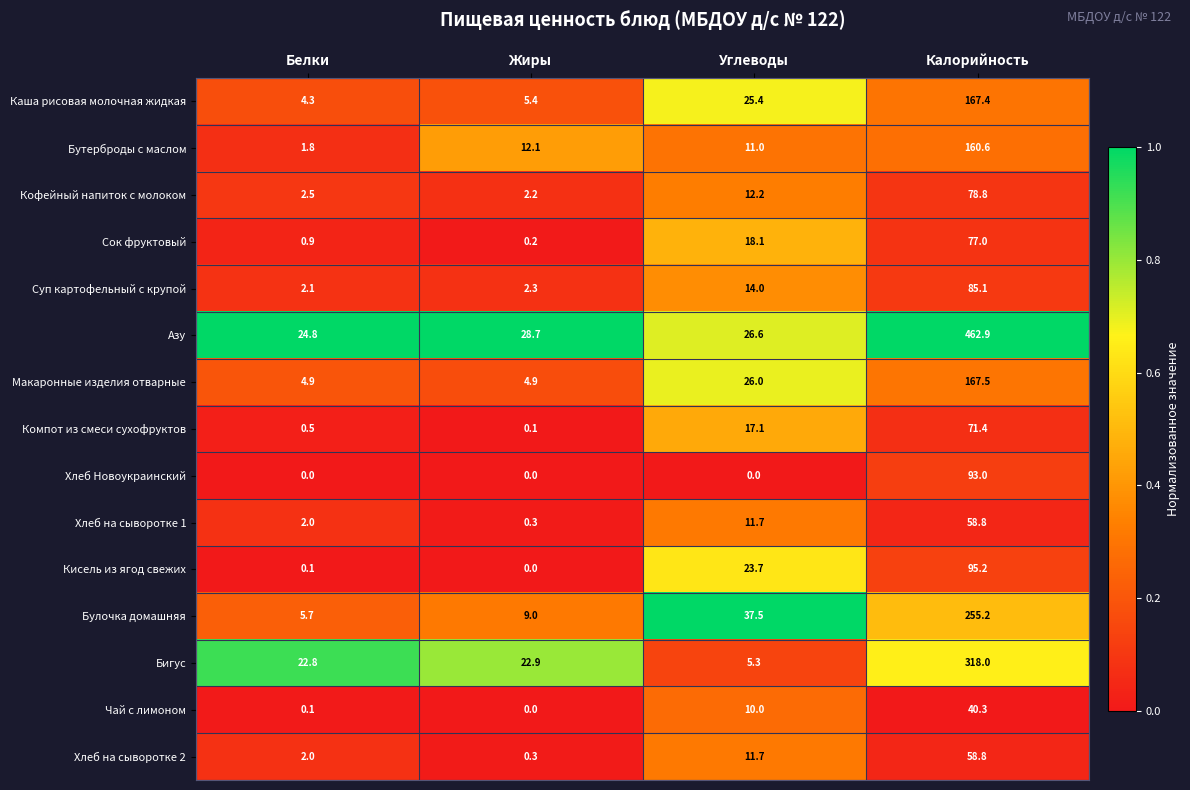

List the labels in order of Бутерброды с маслом value, smallest first.

Белки, Углеводы, Жиры, Калорийность